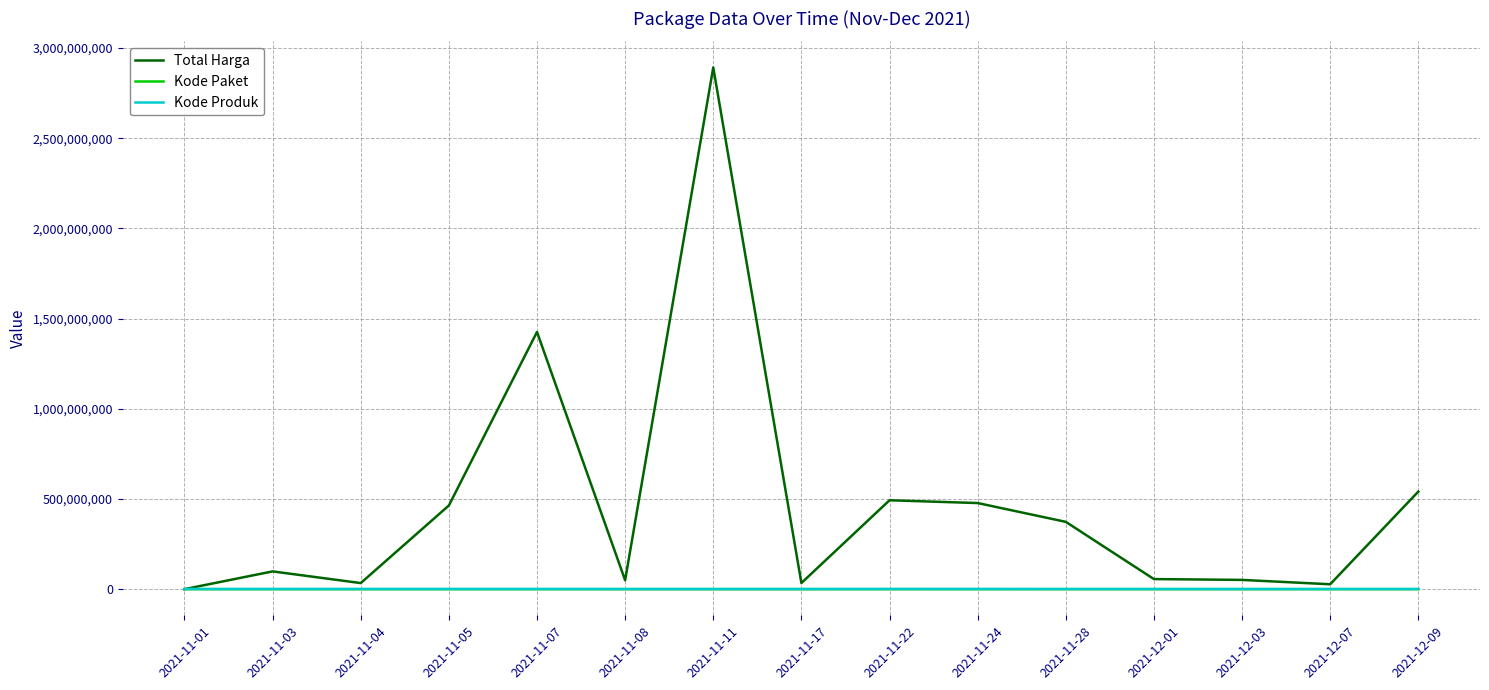

Which series changed the most between 2021-11-08 and 2021-11-28?

Total Harga